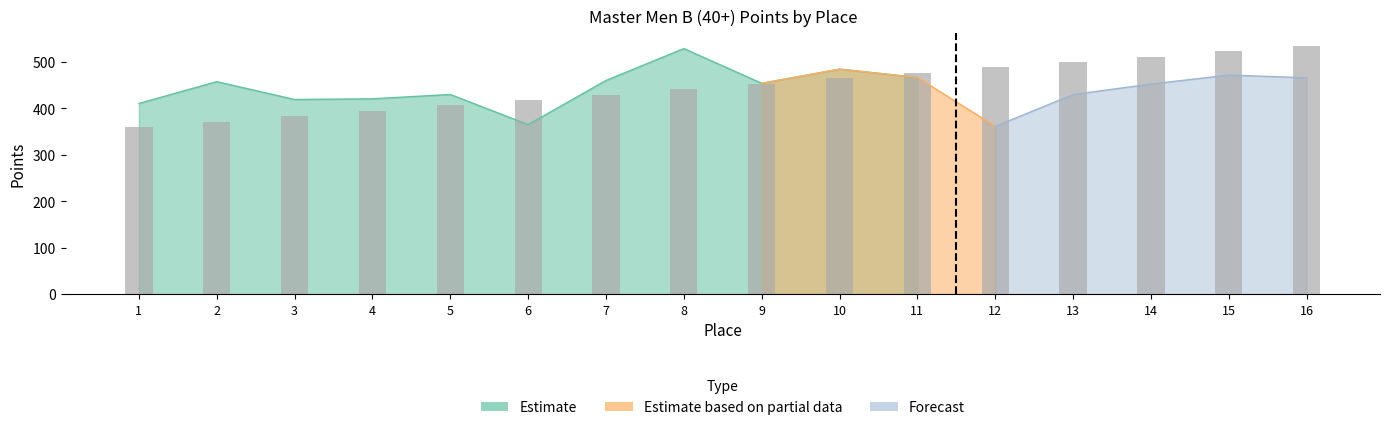

List the labels in order of value, smallest first.

1, 2, 3, 4, 5, 6, 7, 8, 9, 10, 11, 12, 13, 14, 15, 16